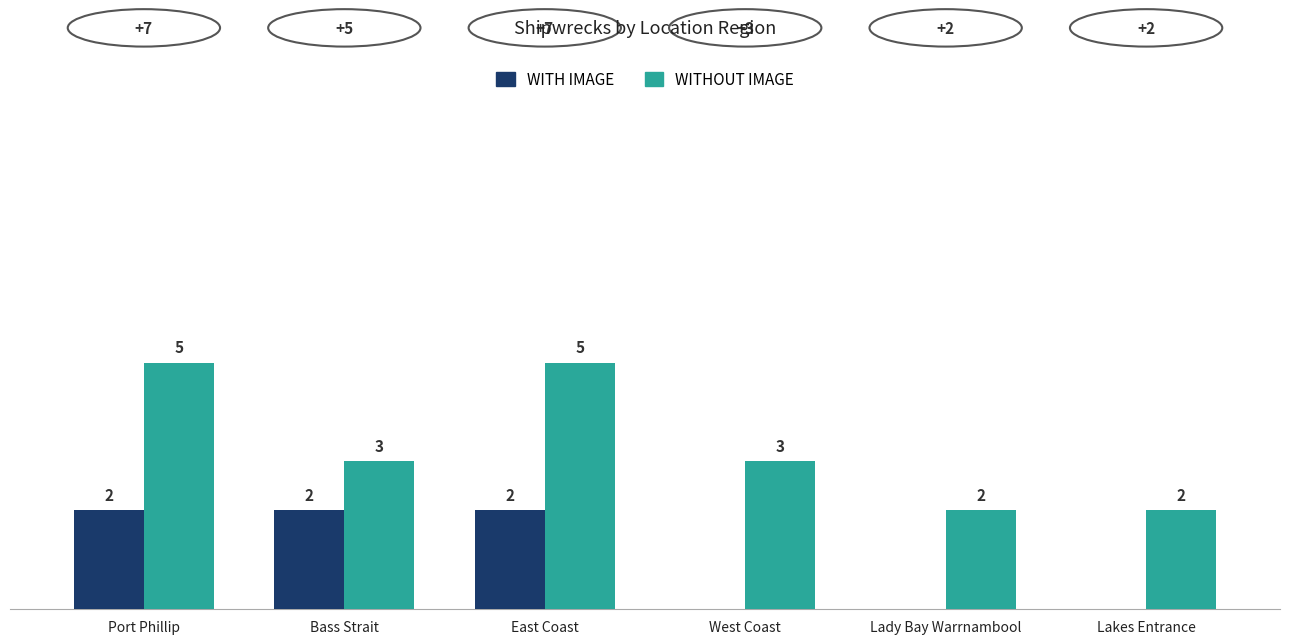

What is the spread (max minus min) of values at East Coast?

3